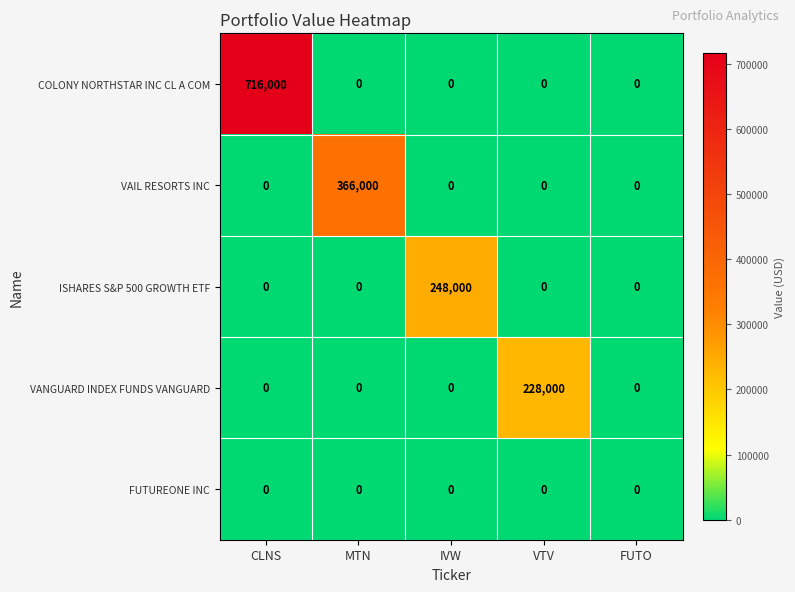

Between CLNS and FUTO, which series saw the biggest shift?

COLONY NORTHSTAR INC CL A COM